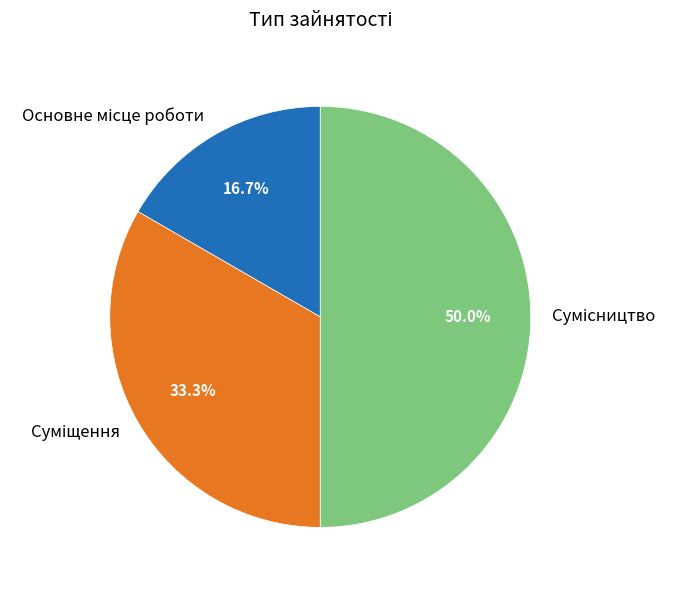

Is it true that Основне місце роботи is 17% of the pie?

True